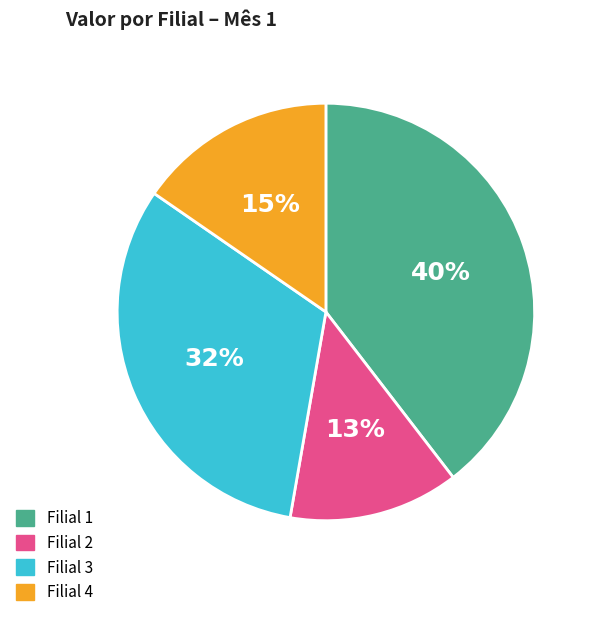

How many segments does this pie chart have?

4